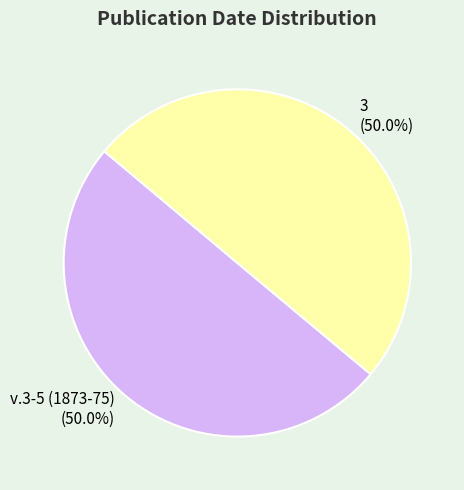

Combined, do v.3-5 (1873-75) (50.0%) and 3 (50.0%) account for over 50%?

Yes